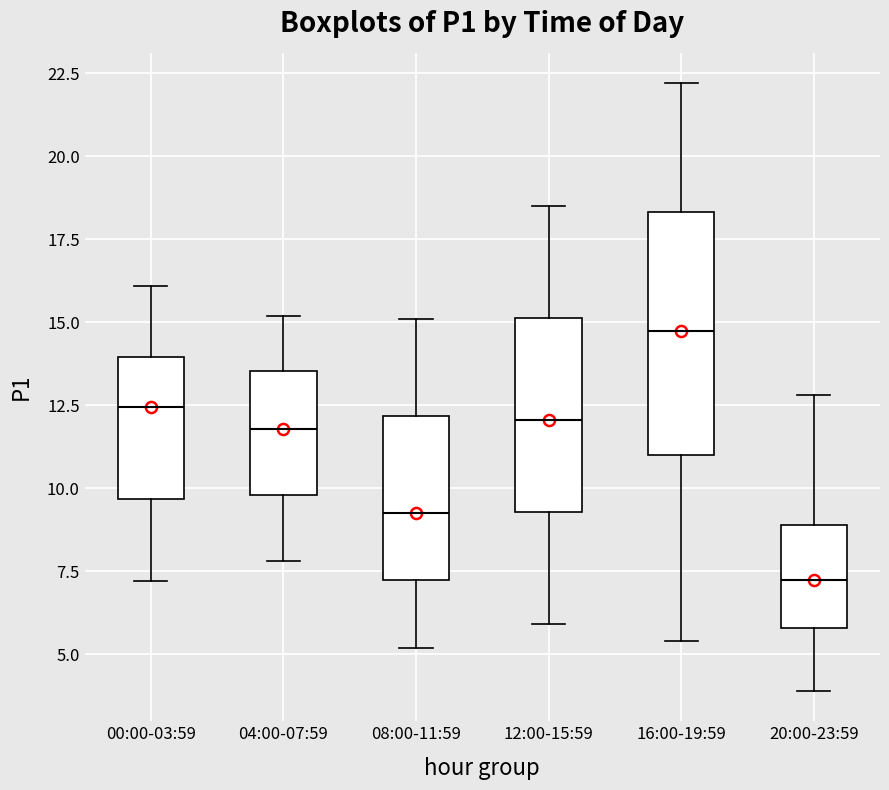

Where does the lower whisker of the box for 16:00-19:59 end on the y-axis? The values are not printed on the chart, so give them approximately, as read against the axis.

5.5